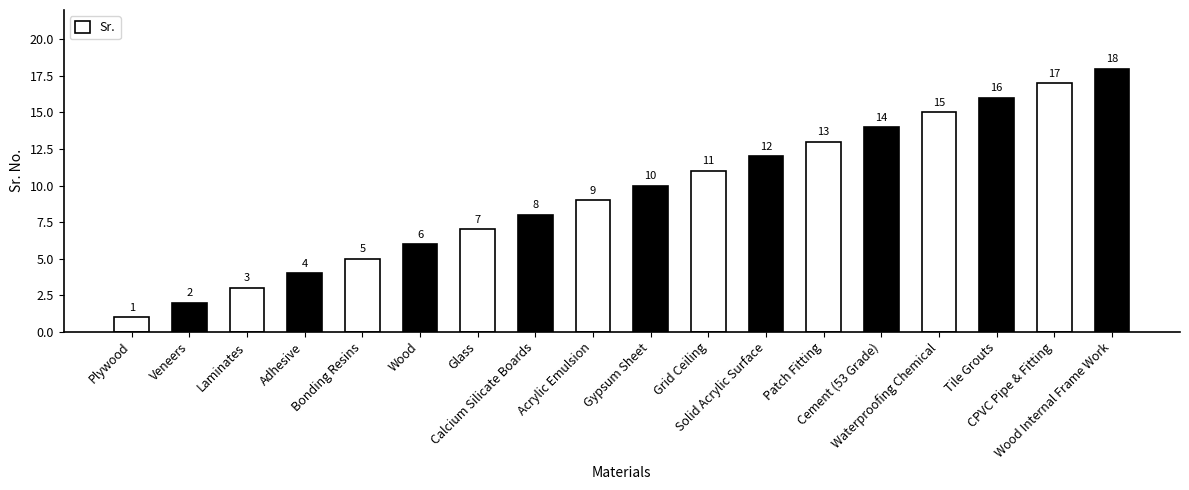

Is it true that the value at Plywood is 1?

True